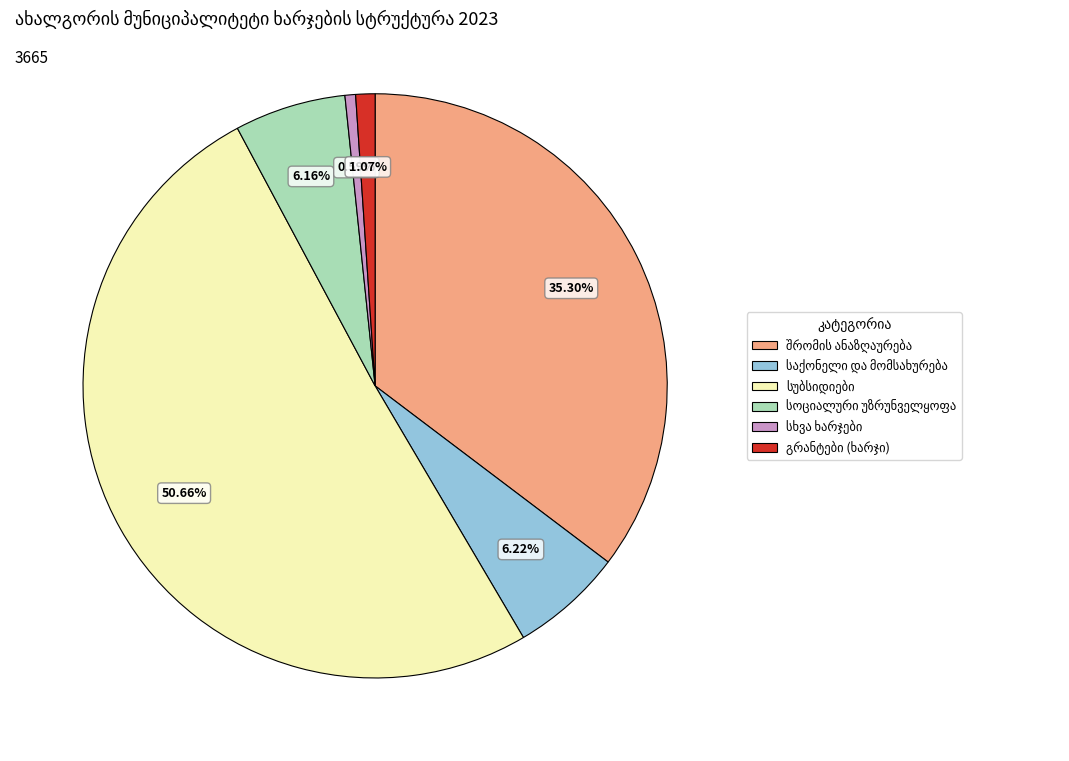

Is there a majority slice in this chart?

Yes